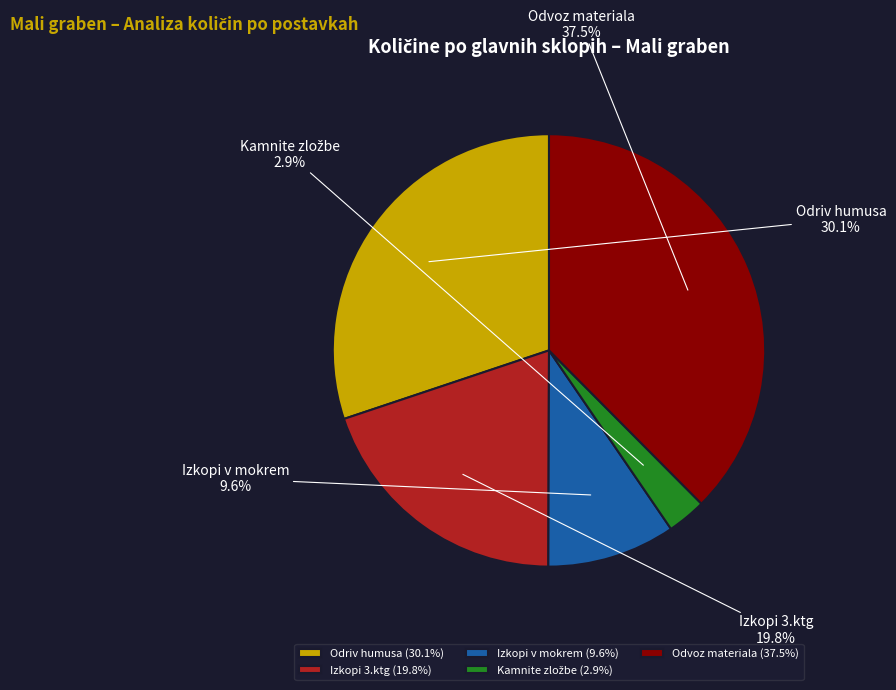

Is there a majority slice in this chart?

No